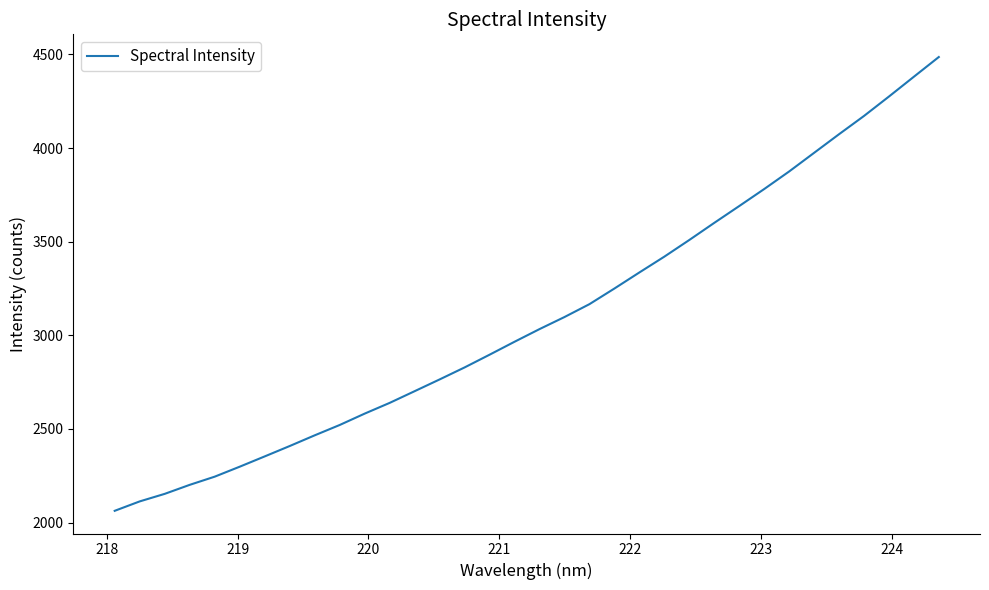

Does the chart display data point markers on the line(s)?

No